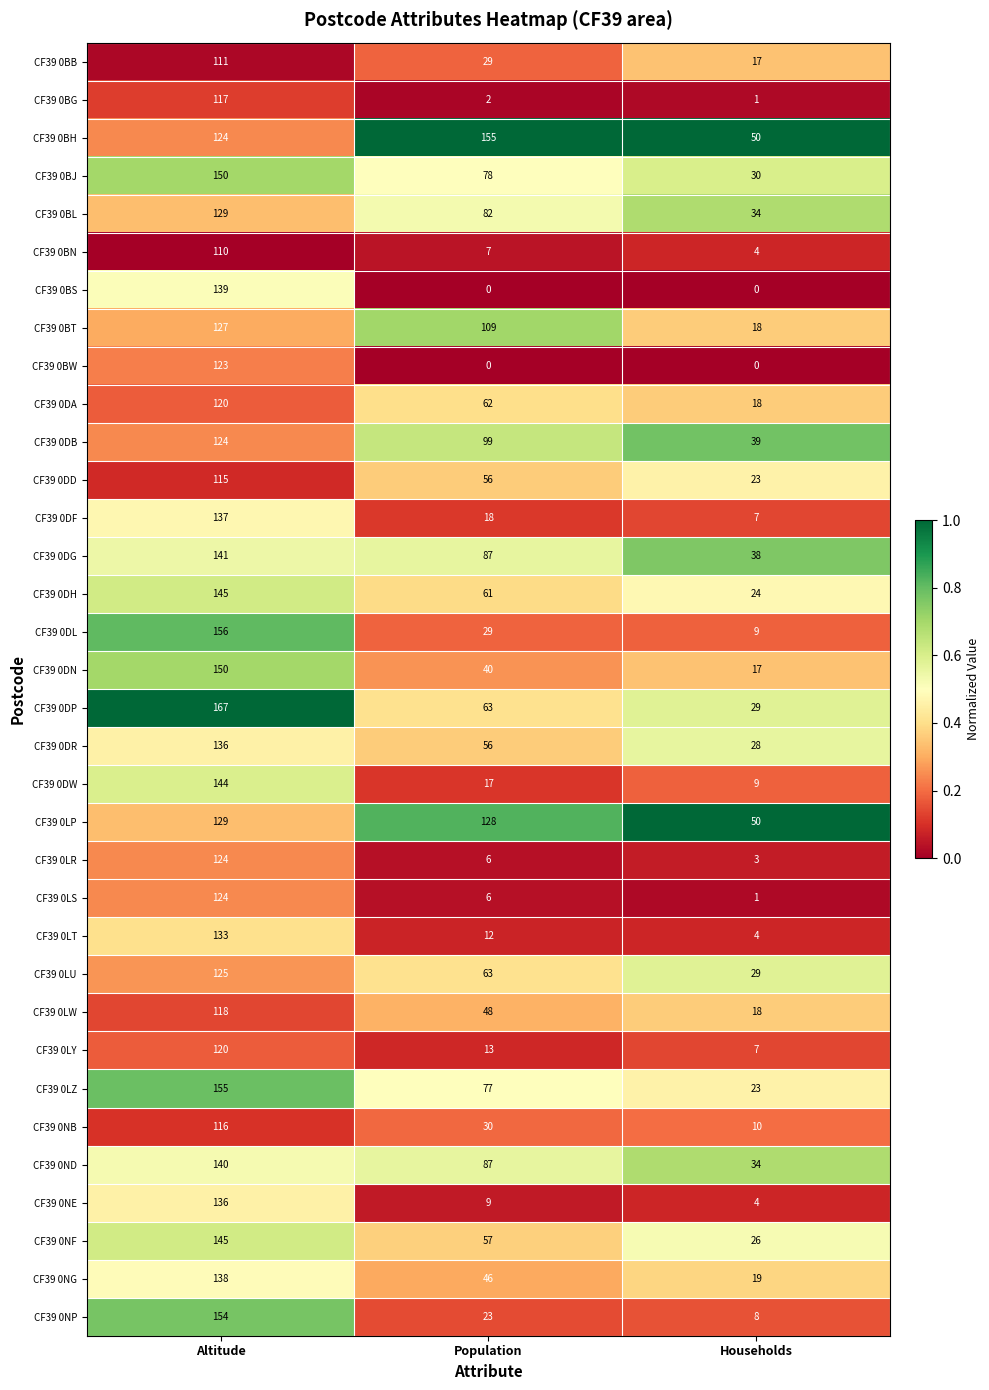

What is the average value of the CF39 0DP series?

86